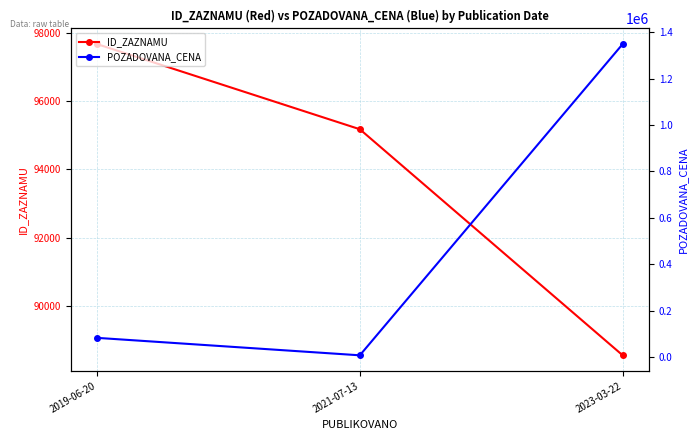

Reading right to left, list all the values displayed in this chart.

ID_ZAZNAMU: 88569	95175	97664
POZADOVANA_CENA: 1349160	7500	82760